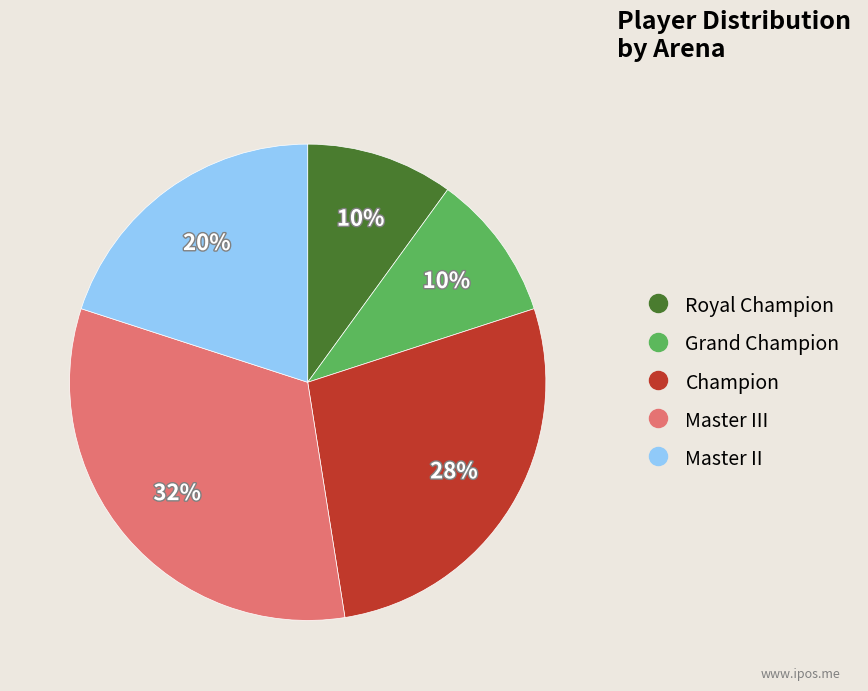

Is there a majority slice in this chart?

No